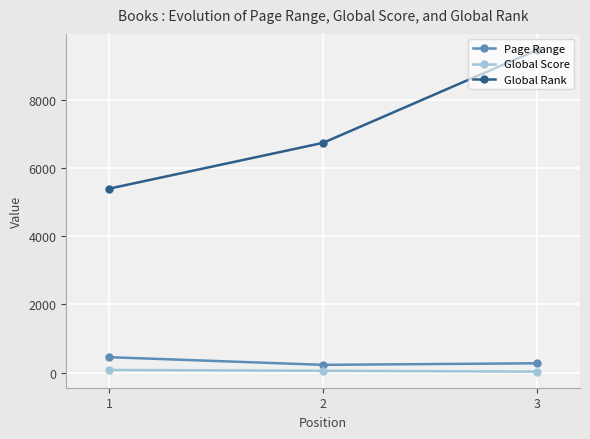

What value does the Global Score series have at 1?

76